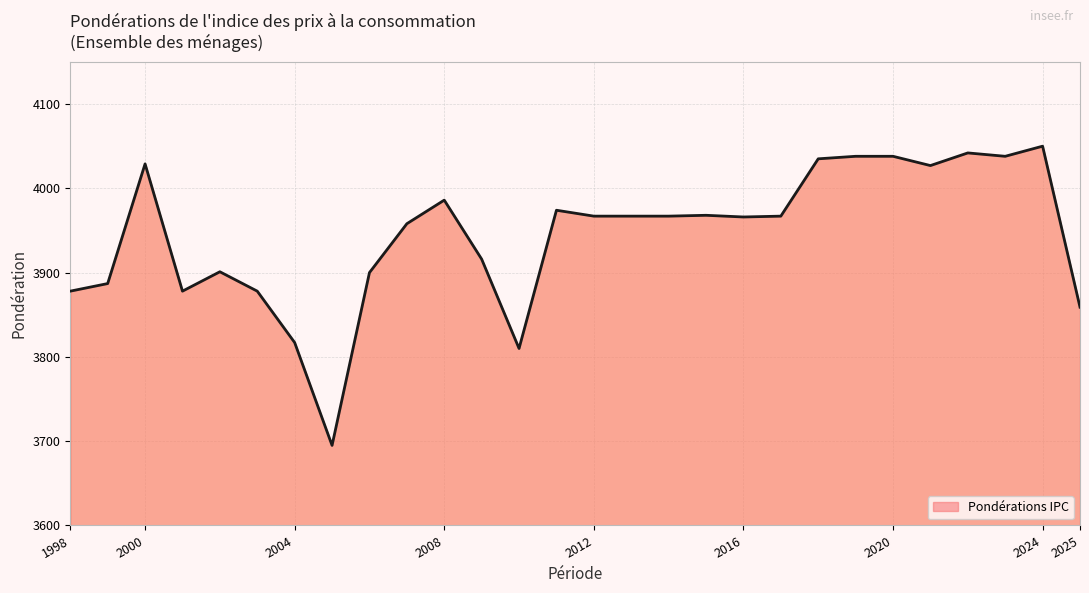

What is the smallest value displayed?

3695